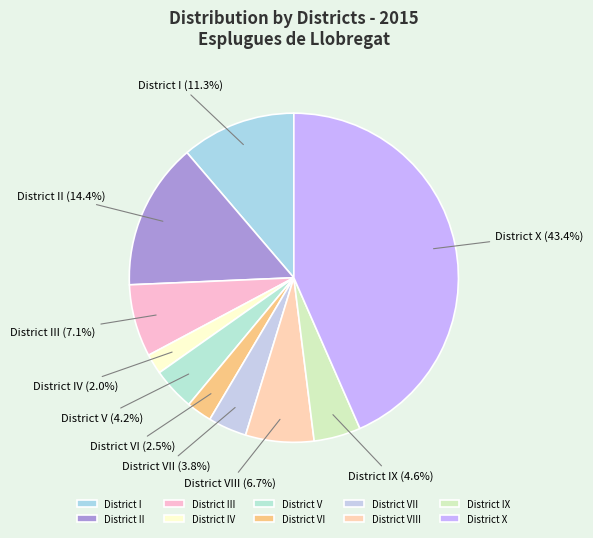

What is the smallest slice in the pie chart?

District IV